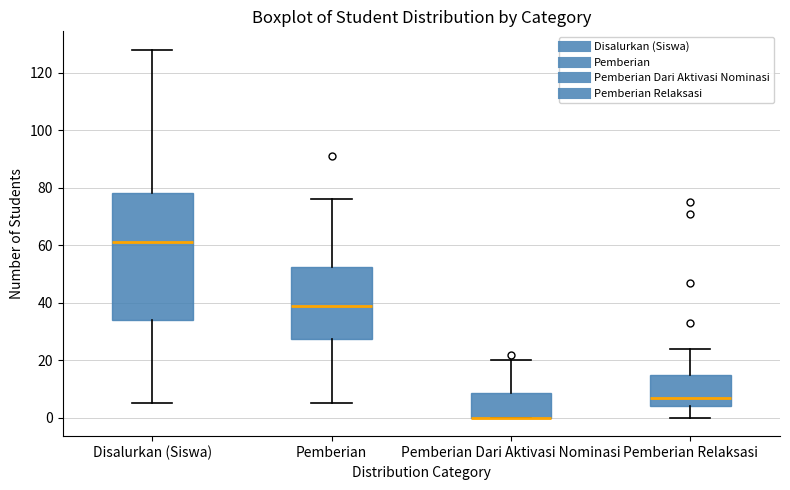

Where is the lower edge of the box for Pemberian Dari Aktivasi Nominasi on the y-axis? The values are not printed on the chart, so give them approximately, as read against the axis.

0